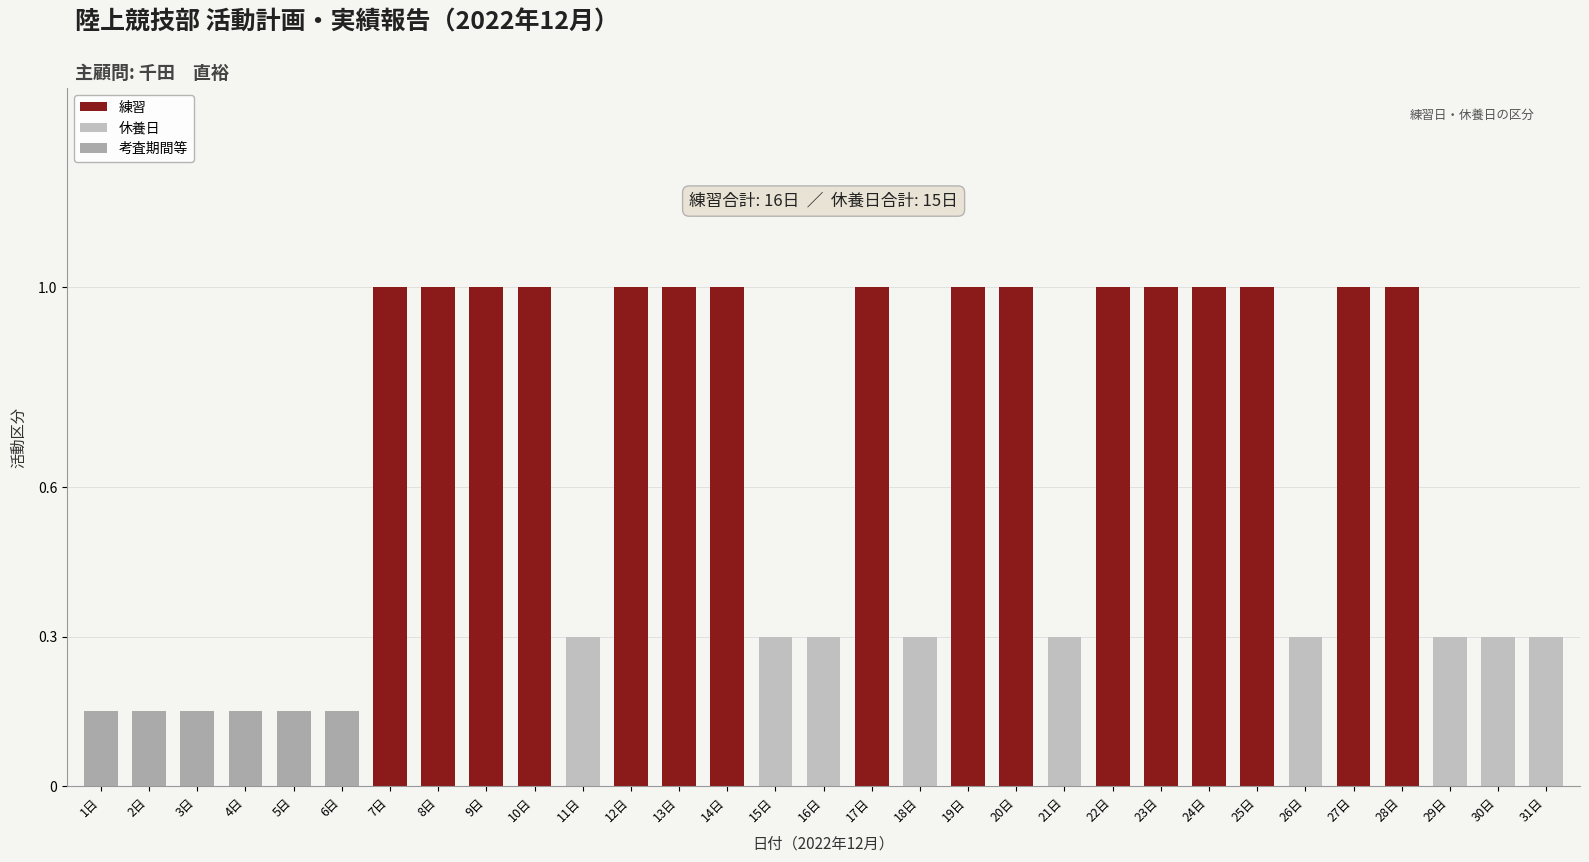

At which category does the chart reach its minimum across all series?

1